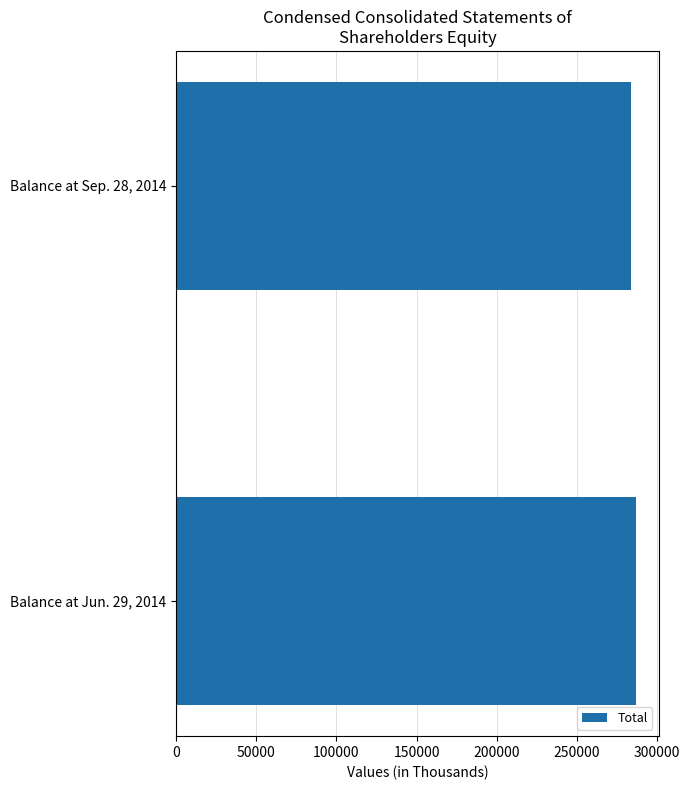

Reading bottom to top, what are all the values shown in this chart?

286738	283562